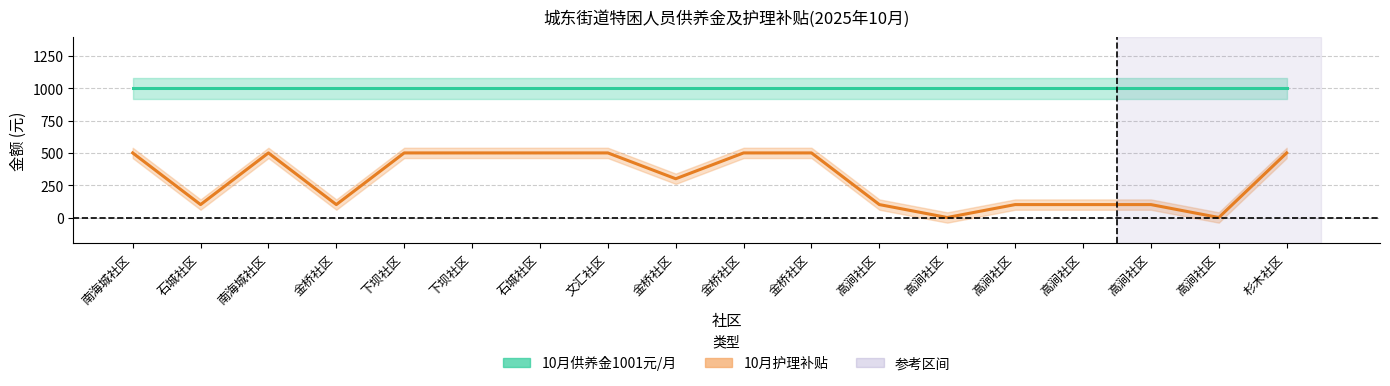

How many values are above zero?

16